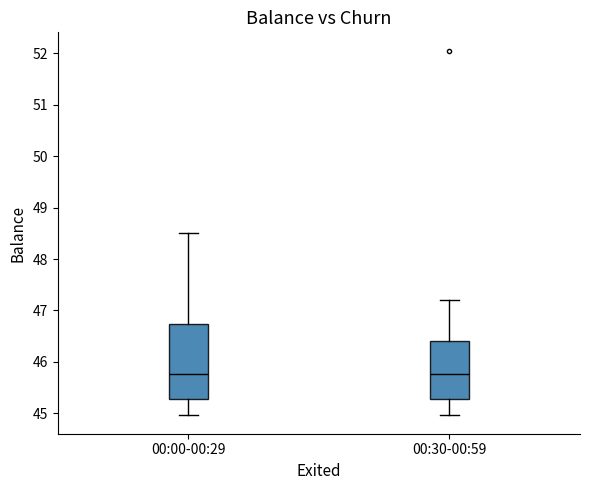

Which box is the tallest, from its lower edge to its upper edge?

00:00-00:29